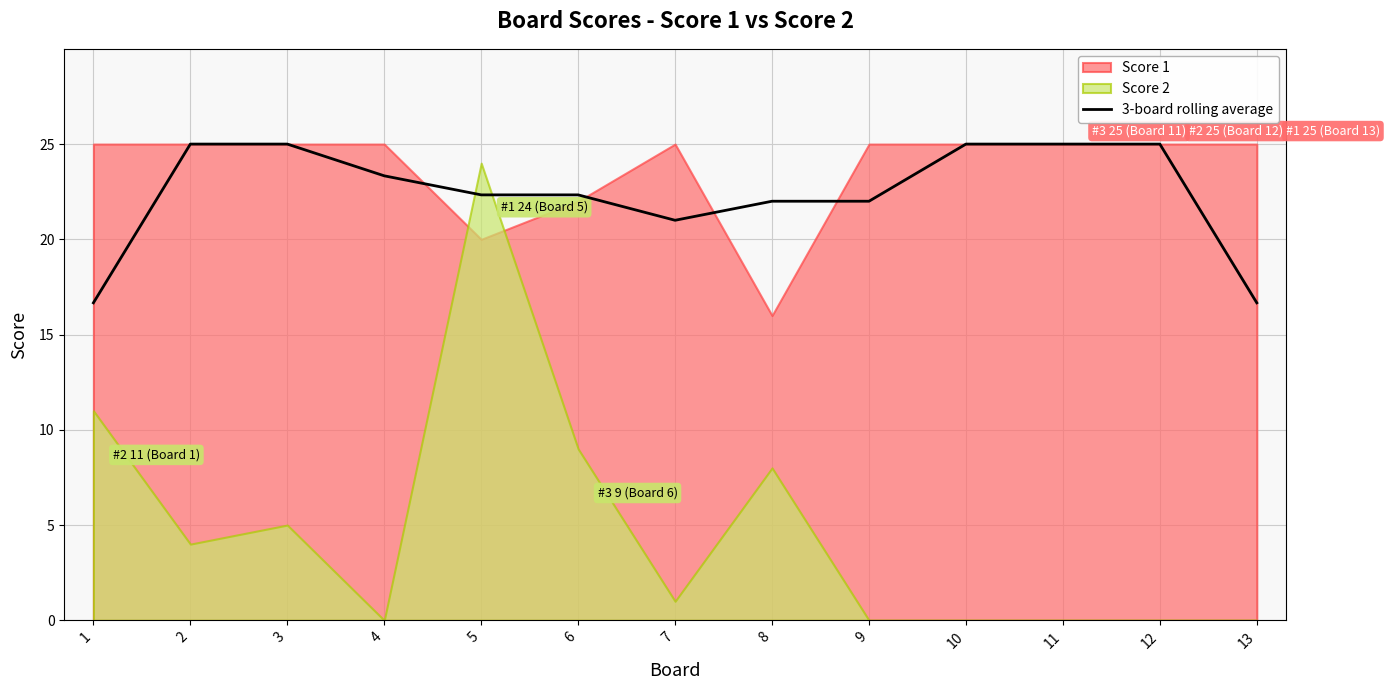

What is the difference between the second highest and second lowest values?

8.3